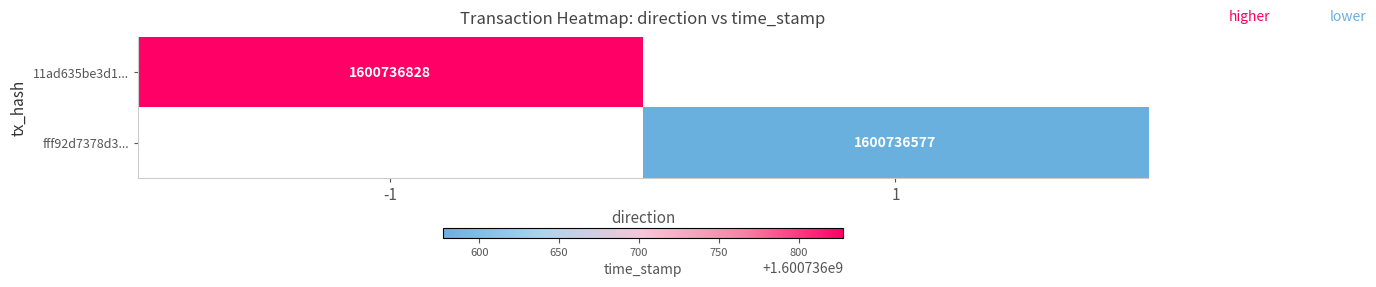

True or false: fff92d7378d3b93152cc74b137d398c5b7e6fdf has a value of 0 at -1.

False